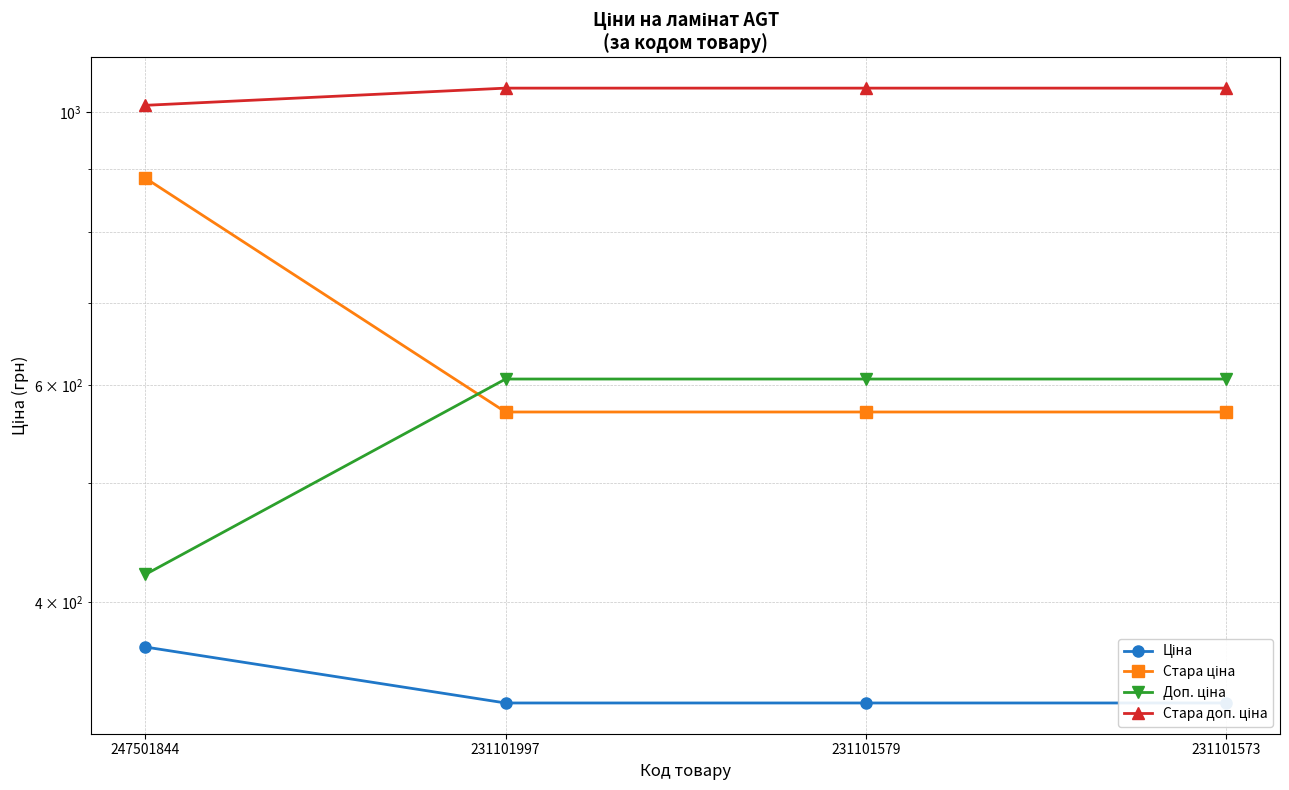

What is the highest value of the Стара доп. ціна series?

1046.4